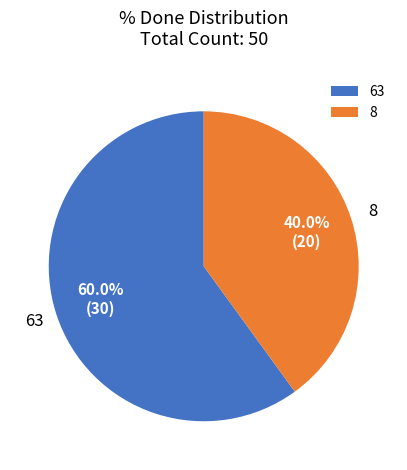

What is the ratio of the value at 63 to the value at 8?

1.5